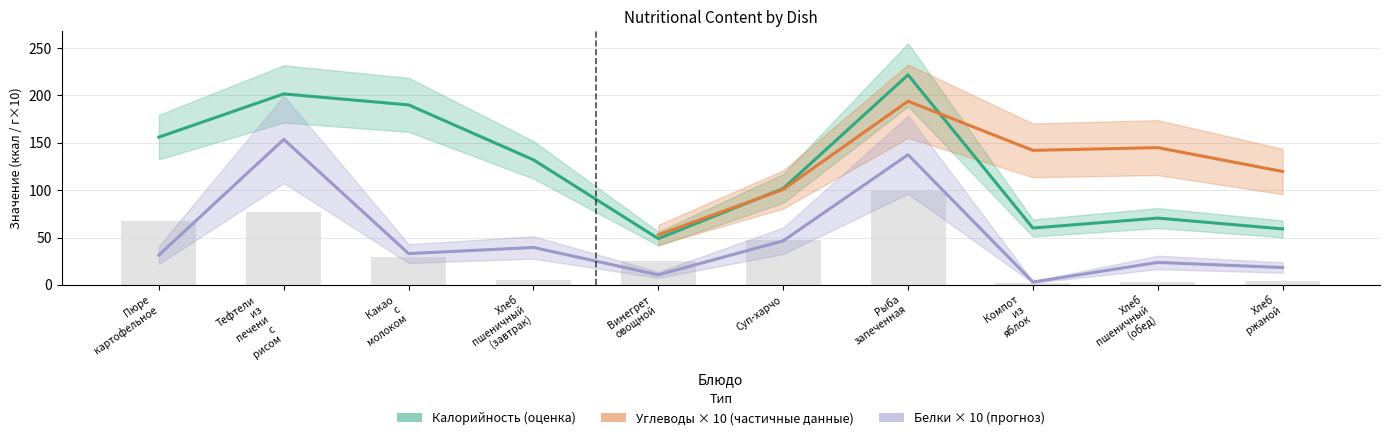

At which label does Жиры reach its peak?

Рыба запеченная